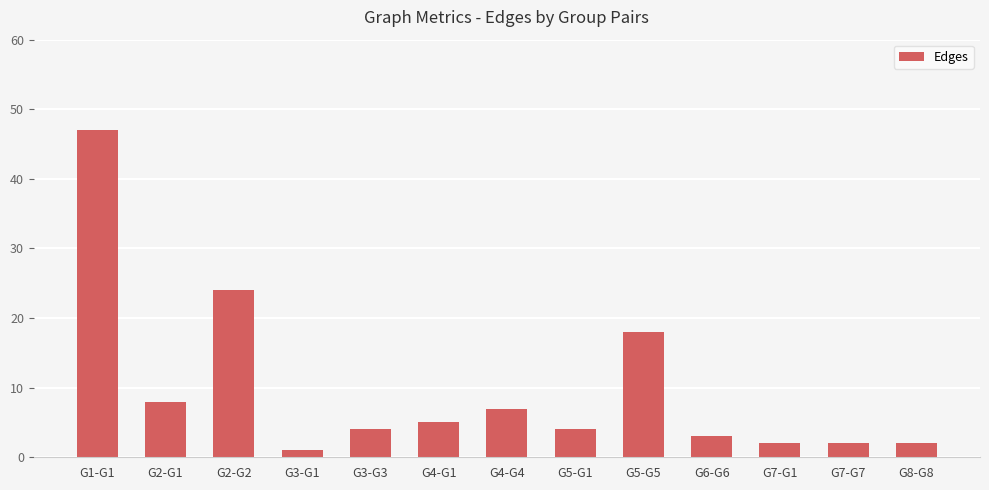

The chart shows a value of 2 at G8-G8. True or false?

True